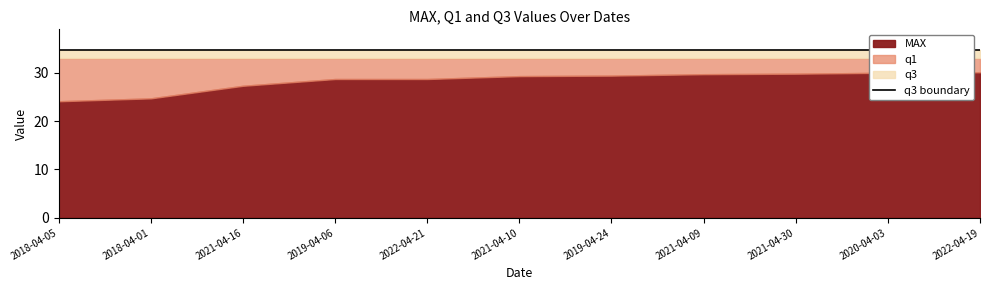

Is the value of q1 at 2019-04-24 greater than the value of MAX at 2021-04-10?

Yes